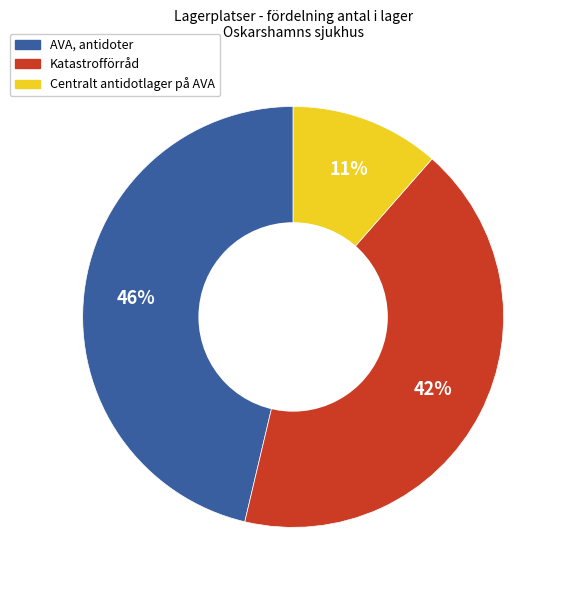

How many slices are in this pie chart?

3